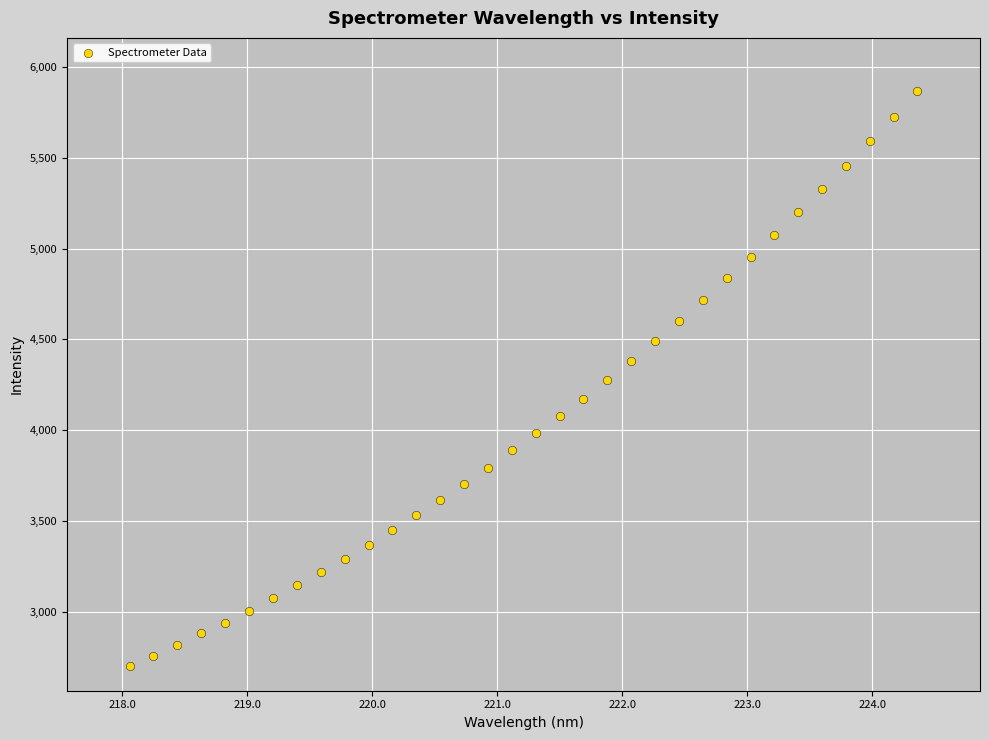

What is the range of Y values (max minus min)?

3164.5